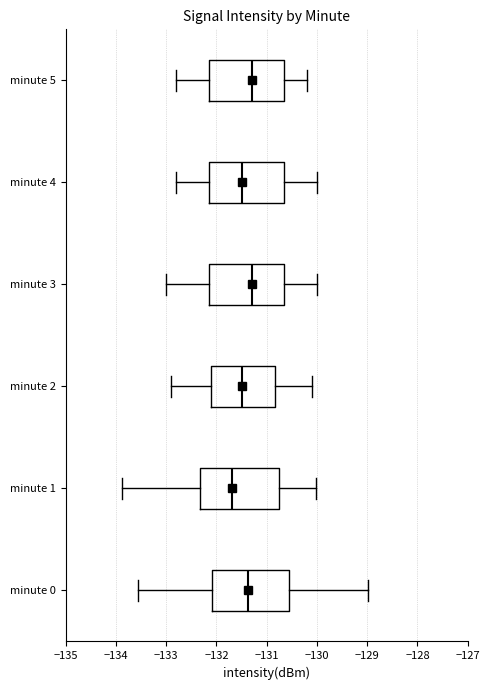

Where is the right edge of the box for minute 4 on the x-axis? The values are not printed on the chart, so give them approximately, as read against the axis.

-130.6